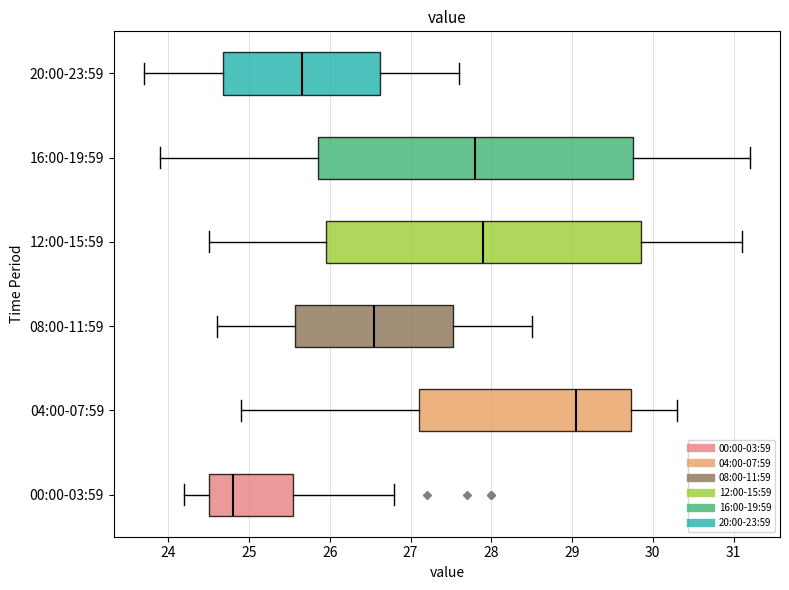

Reading bottom to top, read every box against the x-axis: the position of its median line, the range the box covers, and the ends of its whiskers. The values are not printed on the chart, so give them approximately, as read against the axis.

00:00-03:59: median 24.8, box 24.5 to 25.6, whiskers 24.2 to 26.8
04:00-07:59: median 29.1, box 27.1 to 29.7, whiskers 24.9 to 30.3
08:00-11:59: median 26.6, box 25.6 to 27.5, whiskers 24.6 to 28.5
12:00-15:59: median 27.9, box 26.0 to 29.9, whiskers 24.5 to 31.1
16:00-19:59: median 27.8, box 25.9 to 29.8, whiskers 23.9 to 31.2
20:00-23:59: median 25.7, box 24.7 to 26.6, whiskers 23.7 to 27.6